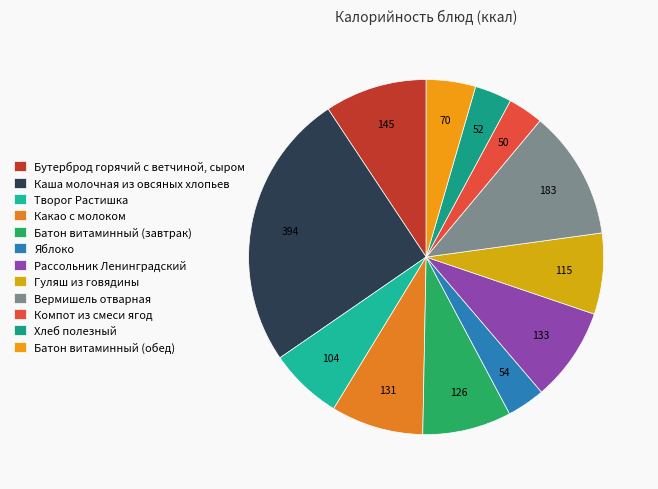

Count the number of slices in the pie.

12